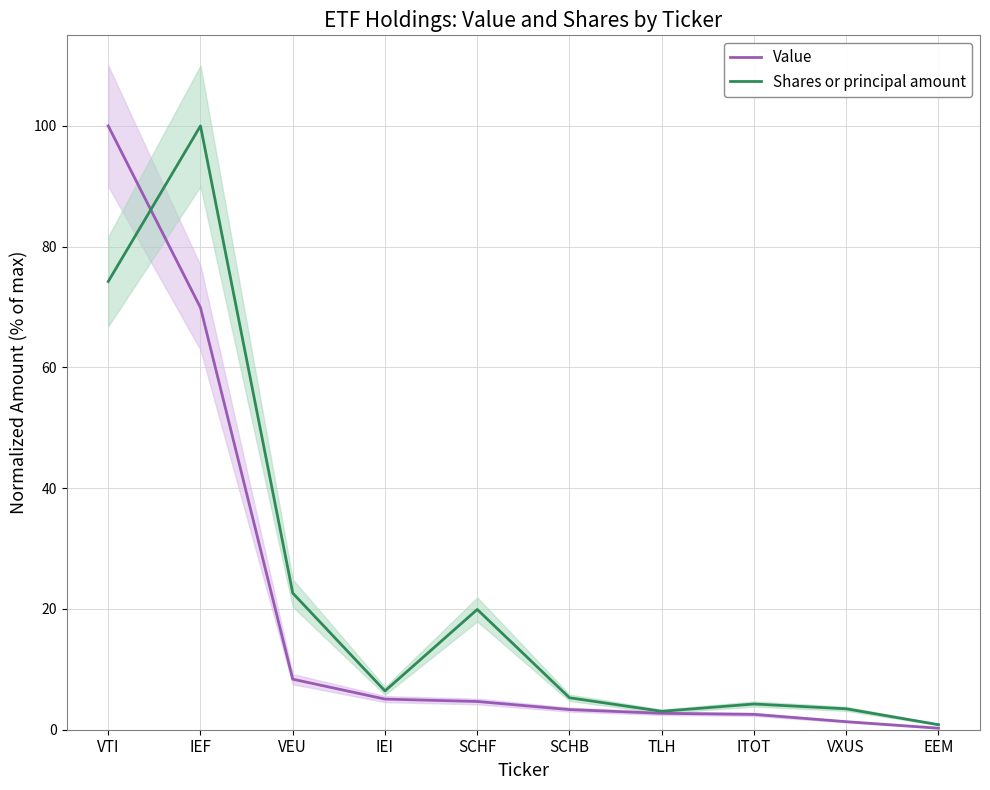

At how many categories does at least one series exceed 25?

2